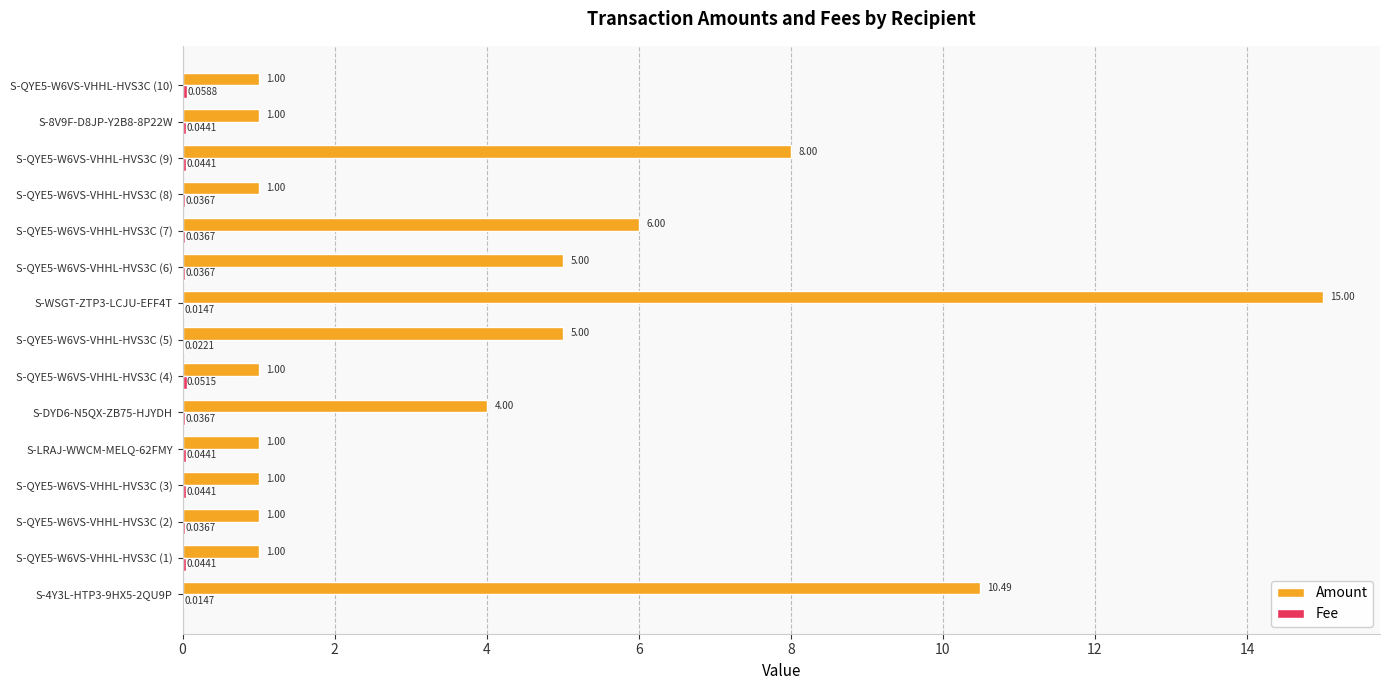

Between S-QYE5-W6VS-VHHL-HVS3C (5) and S-QYE5-W6VS-VHHL-HVS3C (9), which series saw the biggest shift?

Amount